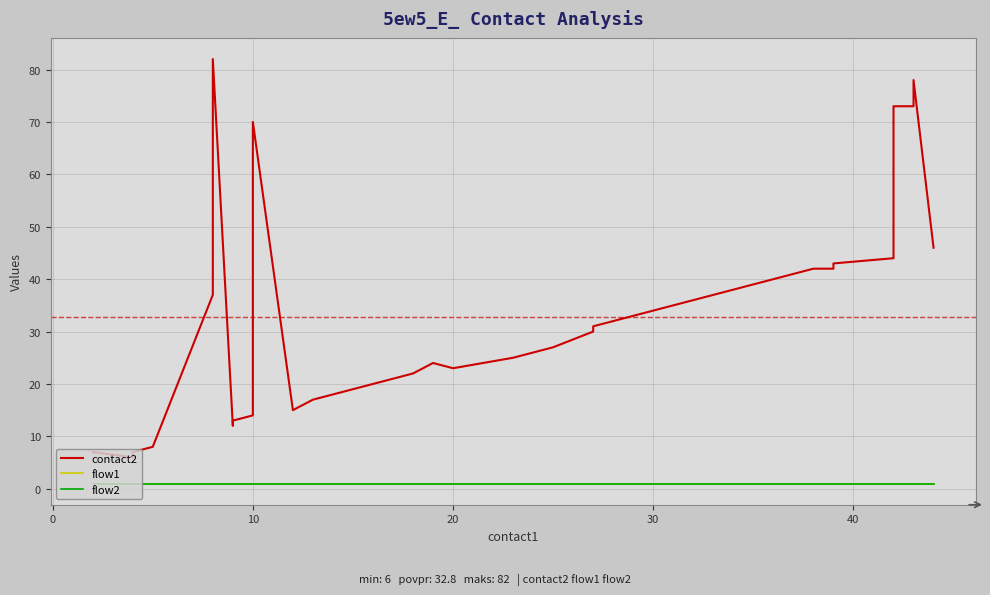

Reading right to left, transcribe all the data shown in this chart.

contact2: 46	78	73	73	44	43	42	42	41	39	38	37	36	35	34	33	32	31	30	27	25	23	24	22	21	20	19	18	17	15	70	14	13	12	82	37	8	7	6	7
flow1: 1	1	1	1	1	1	1	1	1	1	1	1	1	1	1	1	1	1	1	1	1	1	1	1	1	1	1	1	1	1	1	1	1	1	1	1	1	1	1	1
flow2: 1	1	1	1	1	1	1	1	1	1	1	1	1	1	1	1	1	1	1	1	1	1	1	1	1	1	1	1	1	1	1	1	1	1	1	1	1	1	1	1